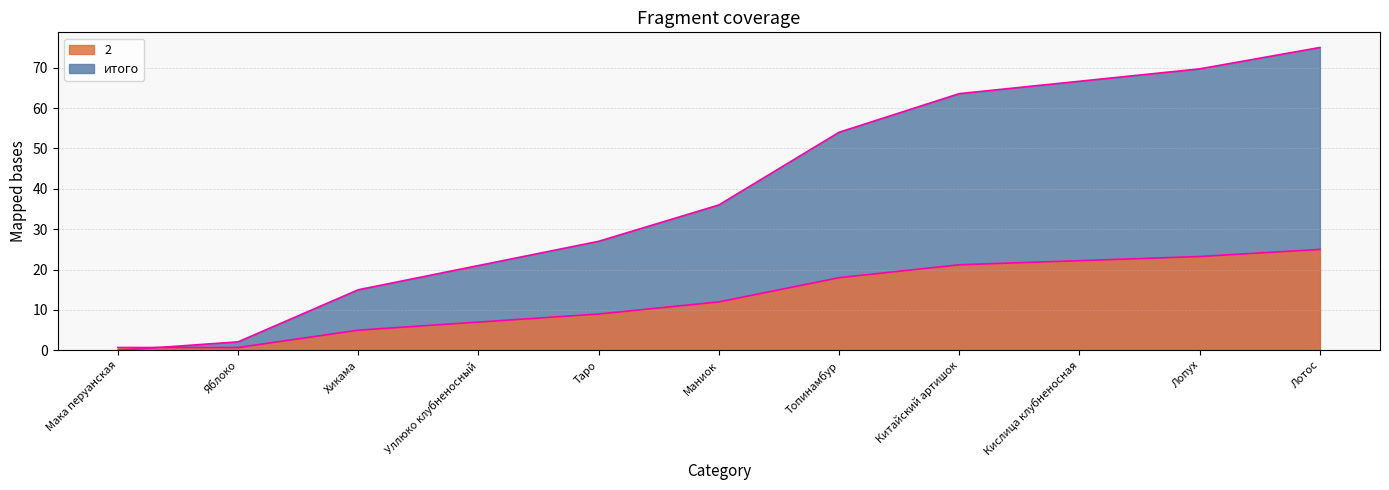

Reading left to right, extract all data points from this chart.

2: 0.7	0.7	5.0	7.0	9.0	12.0	18.0	21.2	22.2	23.2	25.0
итого: 0.0	2.1	15.0	21.0	27.0	36.0	54.0	63.6	66.6	69.7	75.0